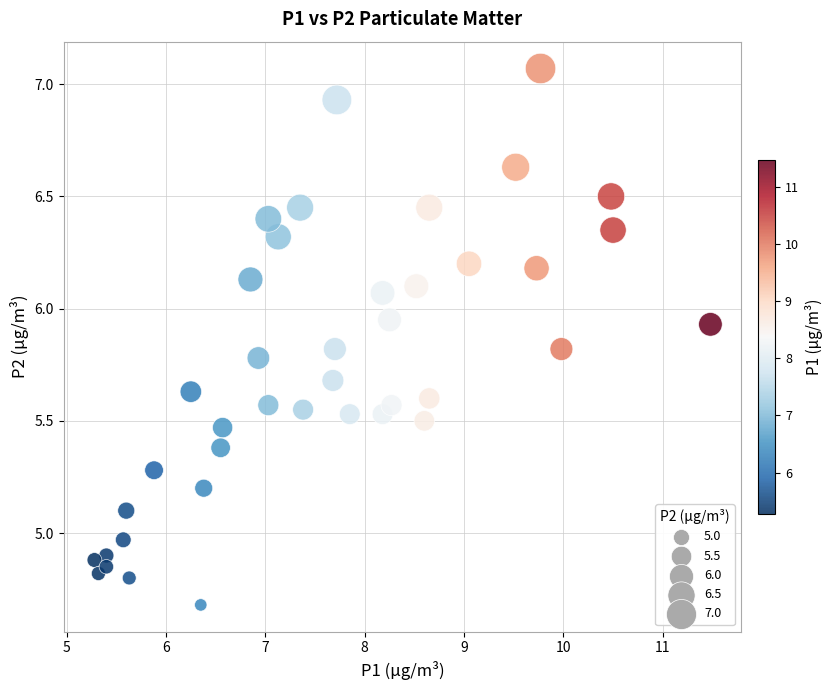

What is the range of X values (max minus min)?

6.2